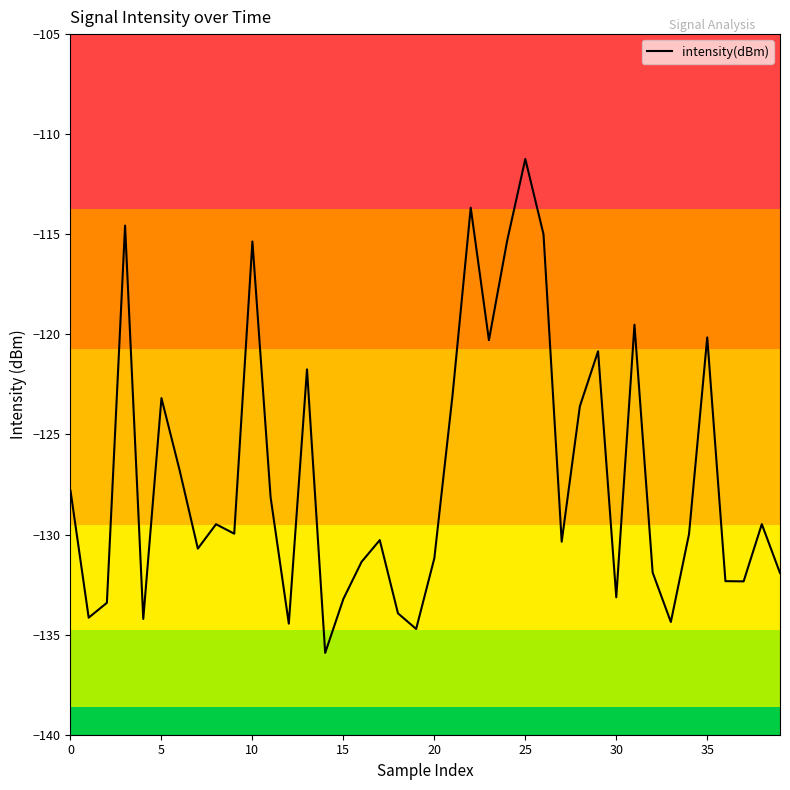

How many interior local peaks (higher than both neighbors) does the data have?

12